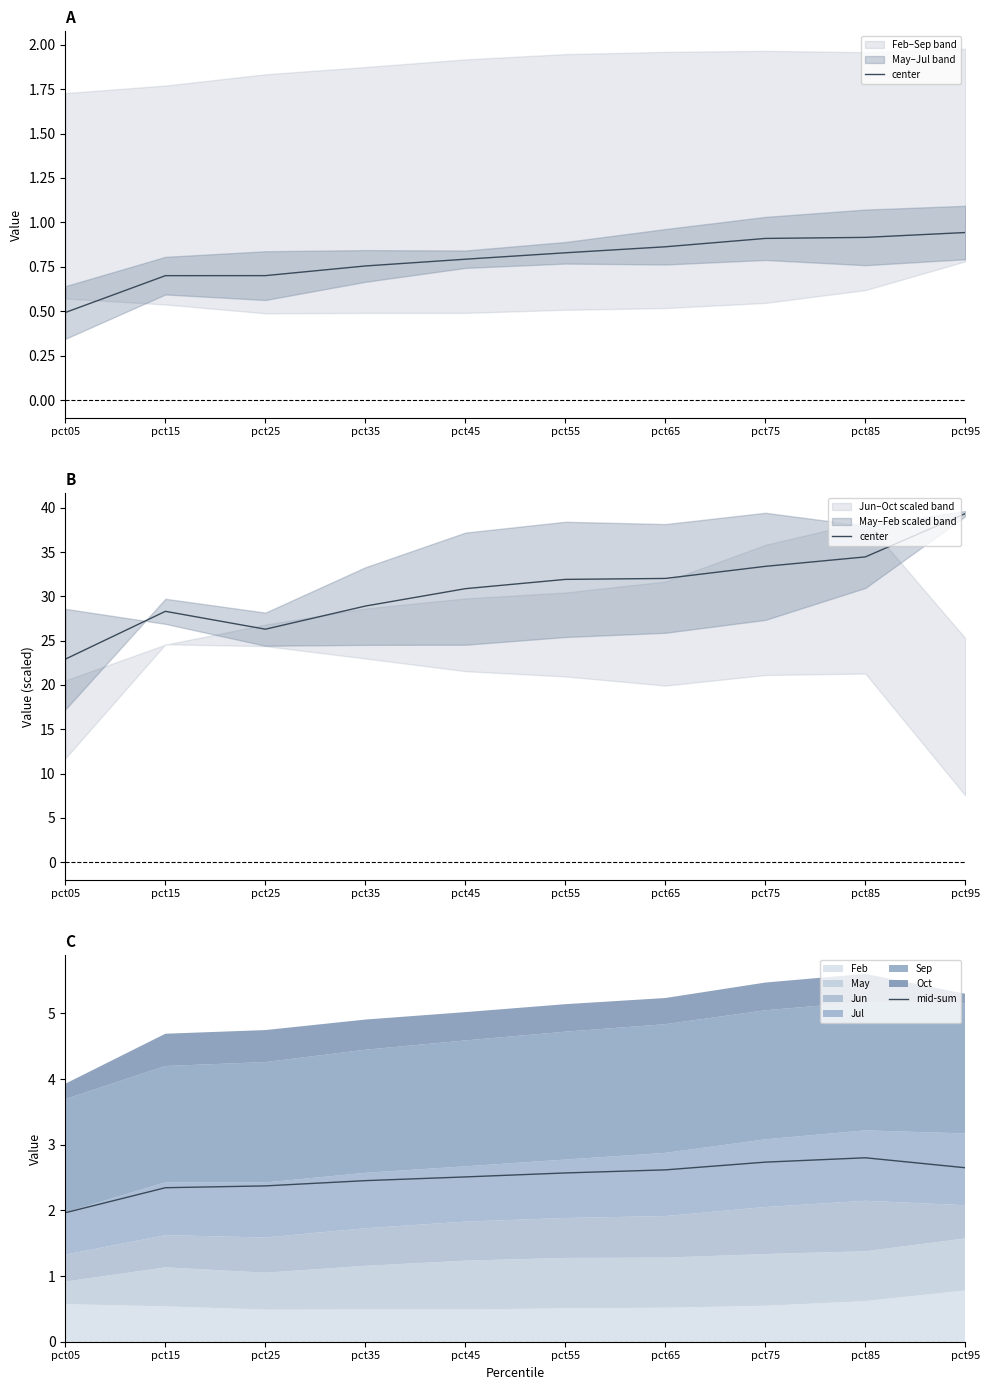

True or false: mid-sum and center intersect in this chart.

False